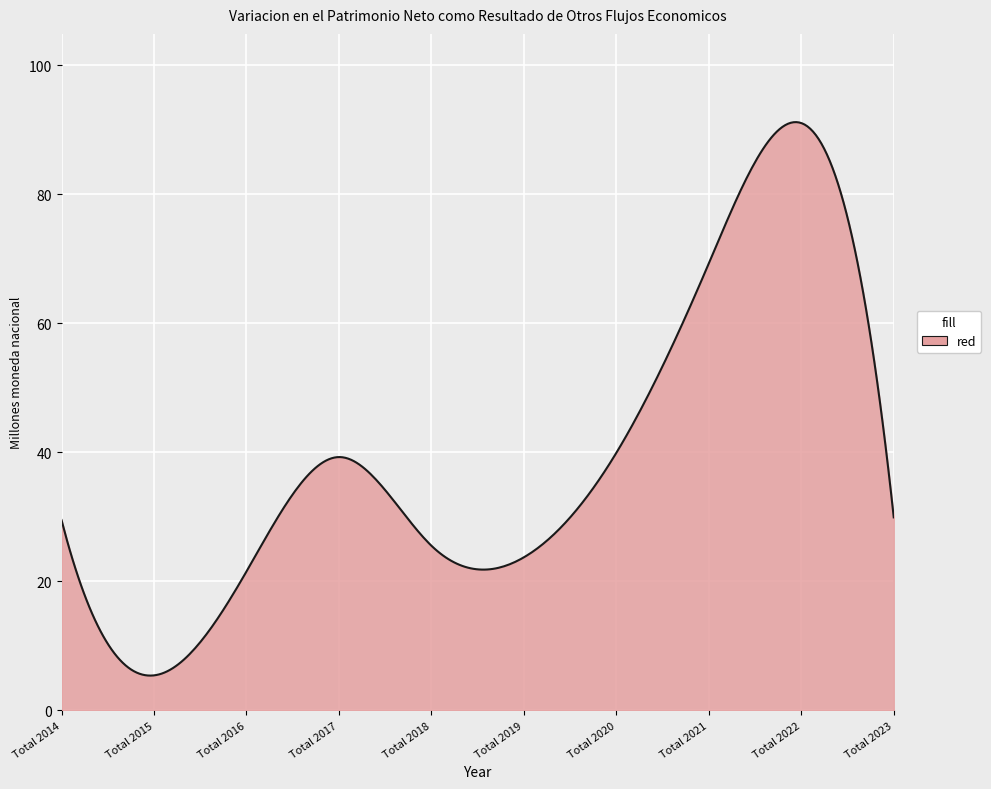

What is the minimum value shown in the chart?

5.4